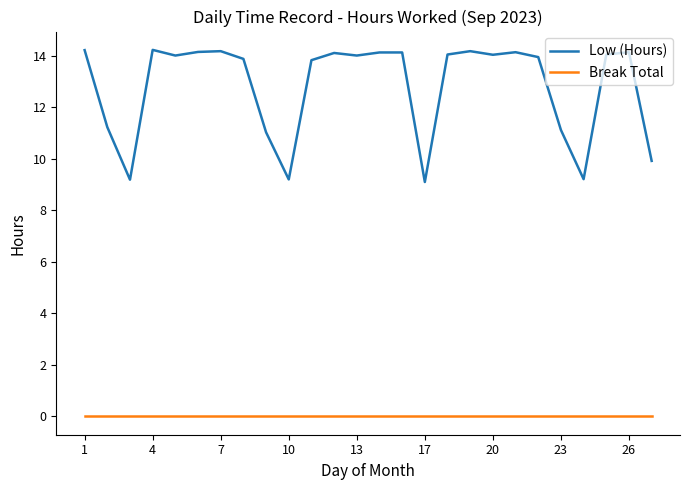

List the series in order of their peak value, highest first.

Low (Hours), Break Total